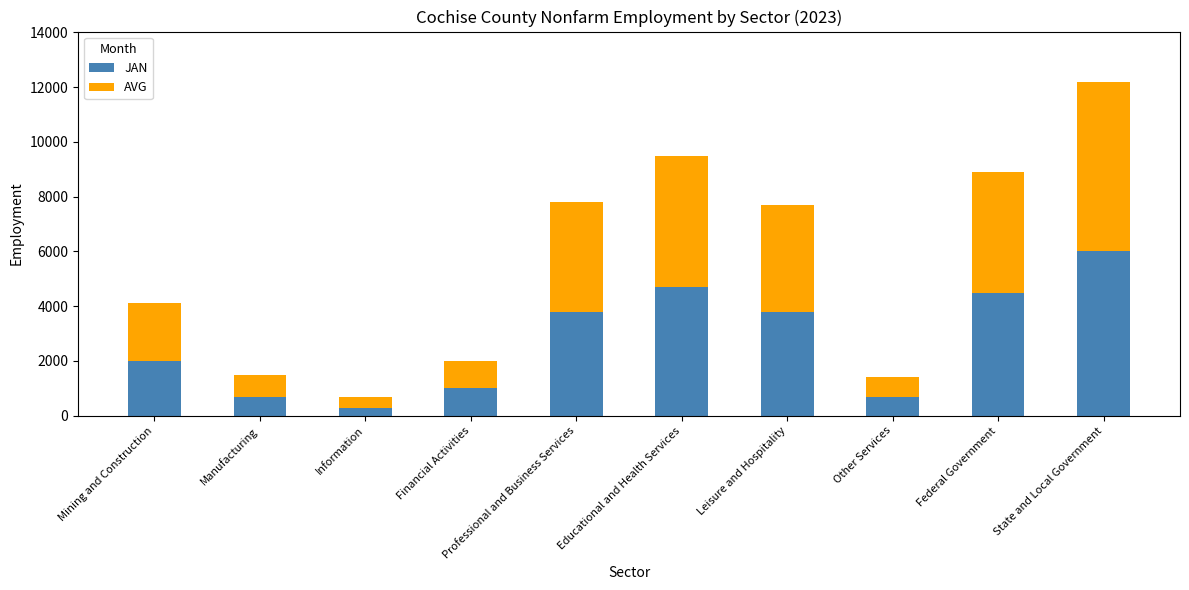

What are all the series names shown in the legend?

JAN, AVG